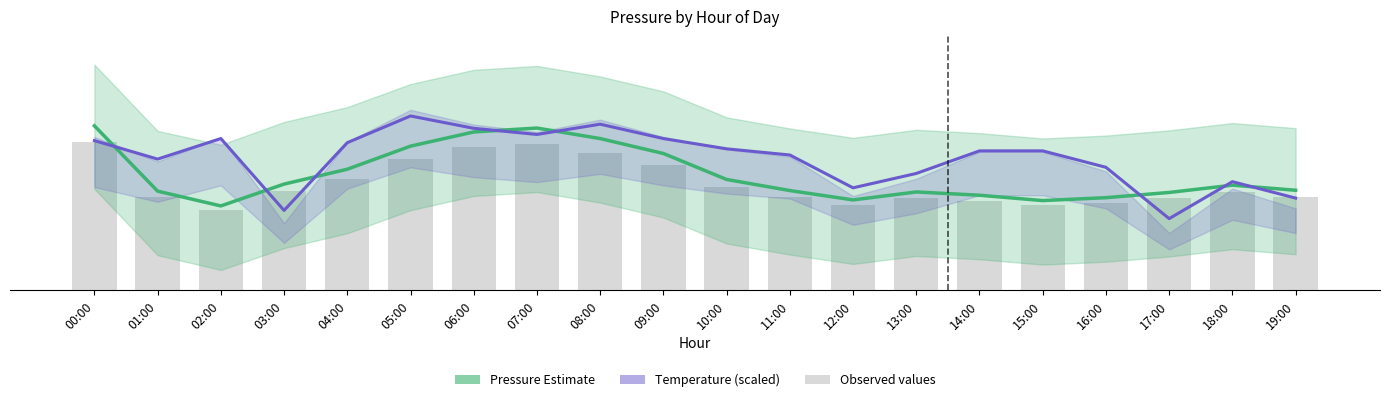

How many groups of bars are there?

20